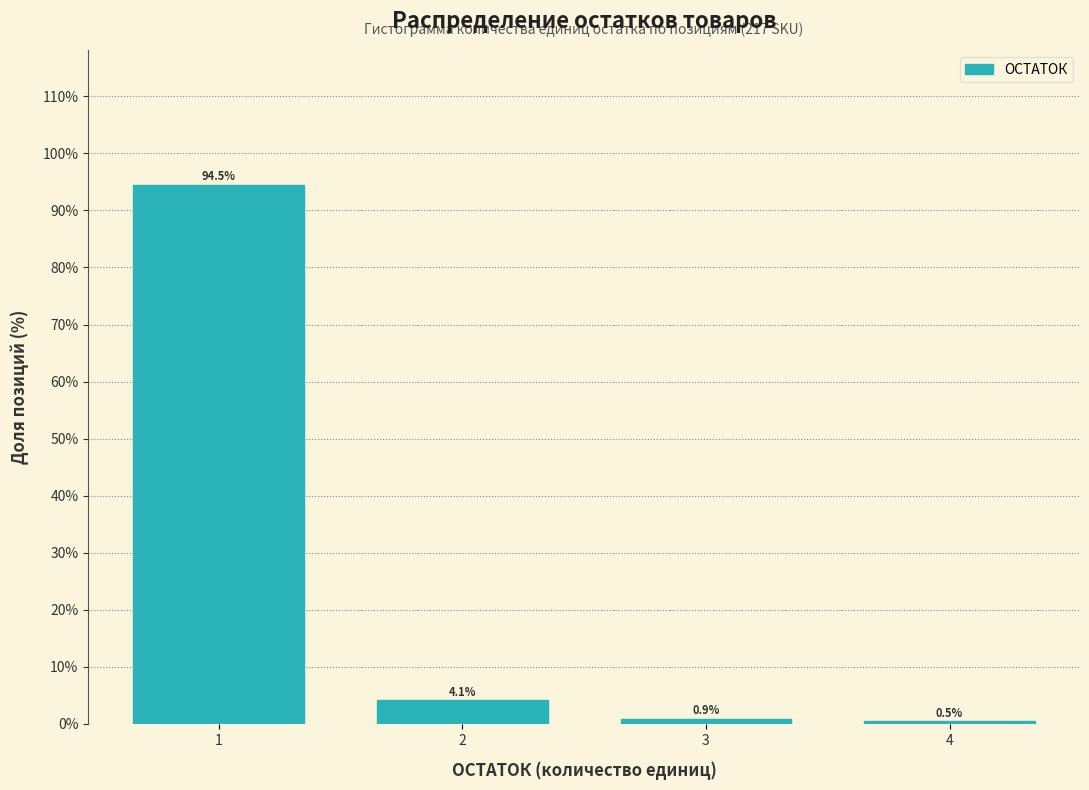

Reading left to right, transcribe this chart: for each bar, give the range it covers on the x-axis and its height.

0.5 to 1.5: 94.5
1.5 to 2.5: 4.1
2.5 to 3.5: 0.9
3.5 to 4.5: 0.5